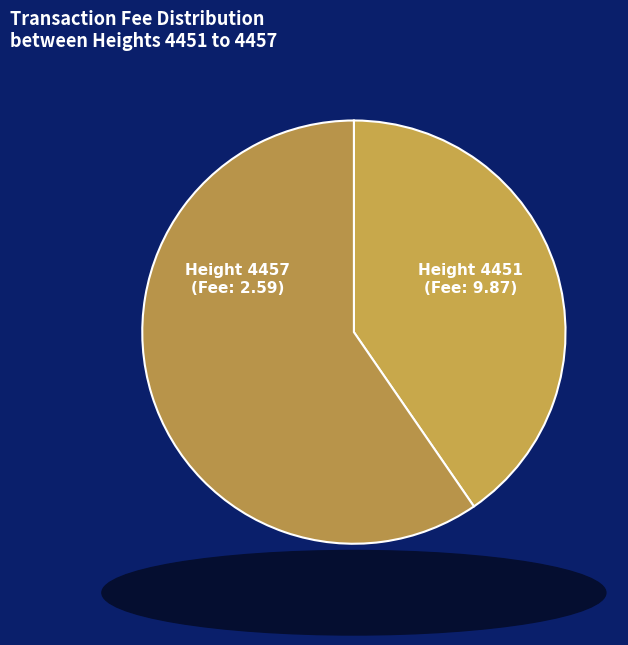

How many segments does this pie chart have?

2